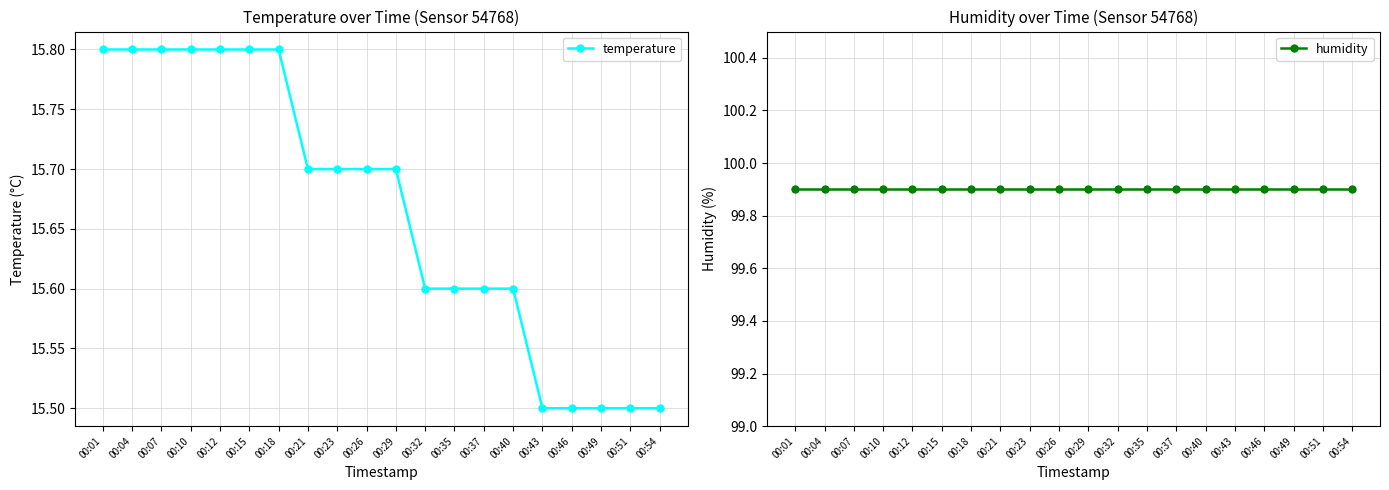

At which category does the chart reach its peak across all series?

00:01